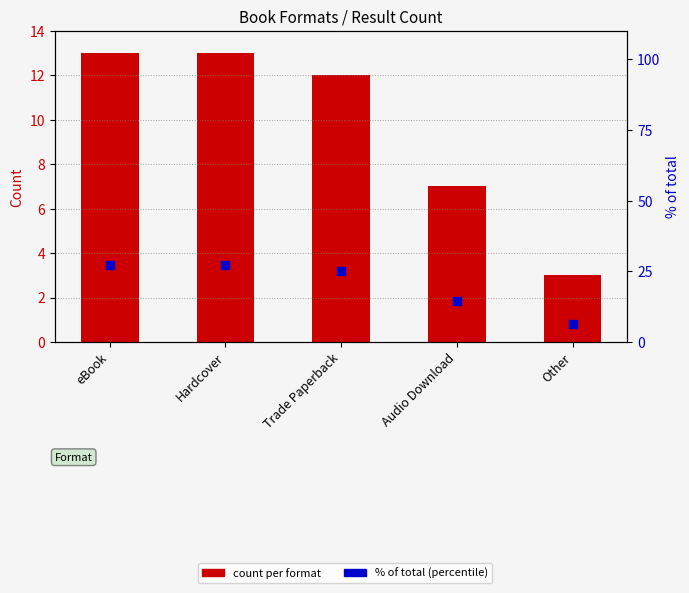

Which series reaches the maximum Y coordinate?

% of total